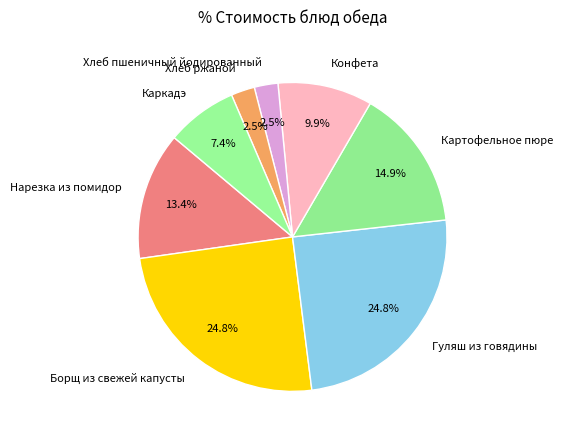

How many segments does this pie chart have?

8